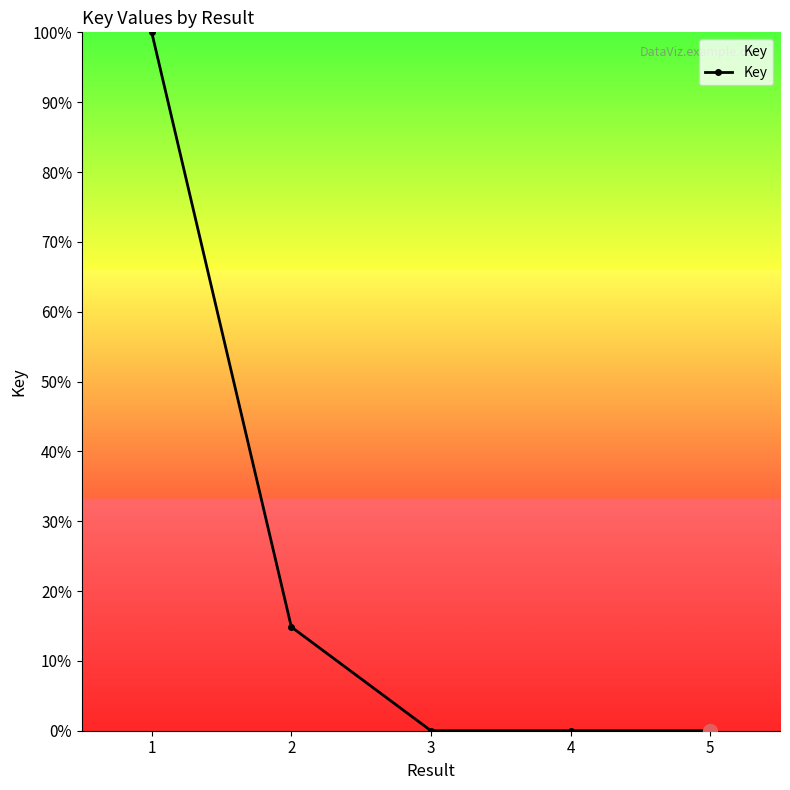

How many points are lower than both their immediate neighbors (excluding endpoints)?

1